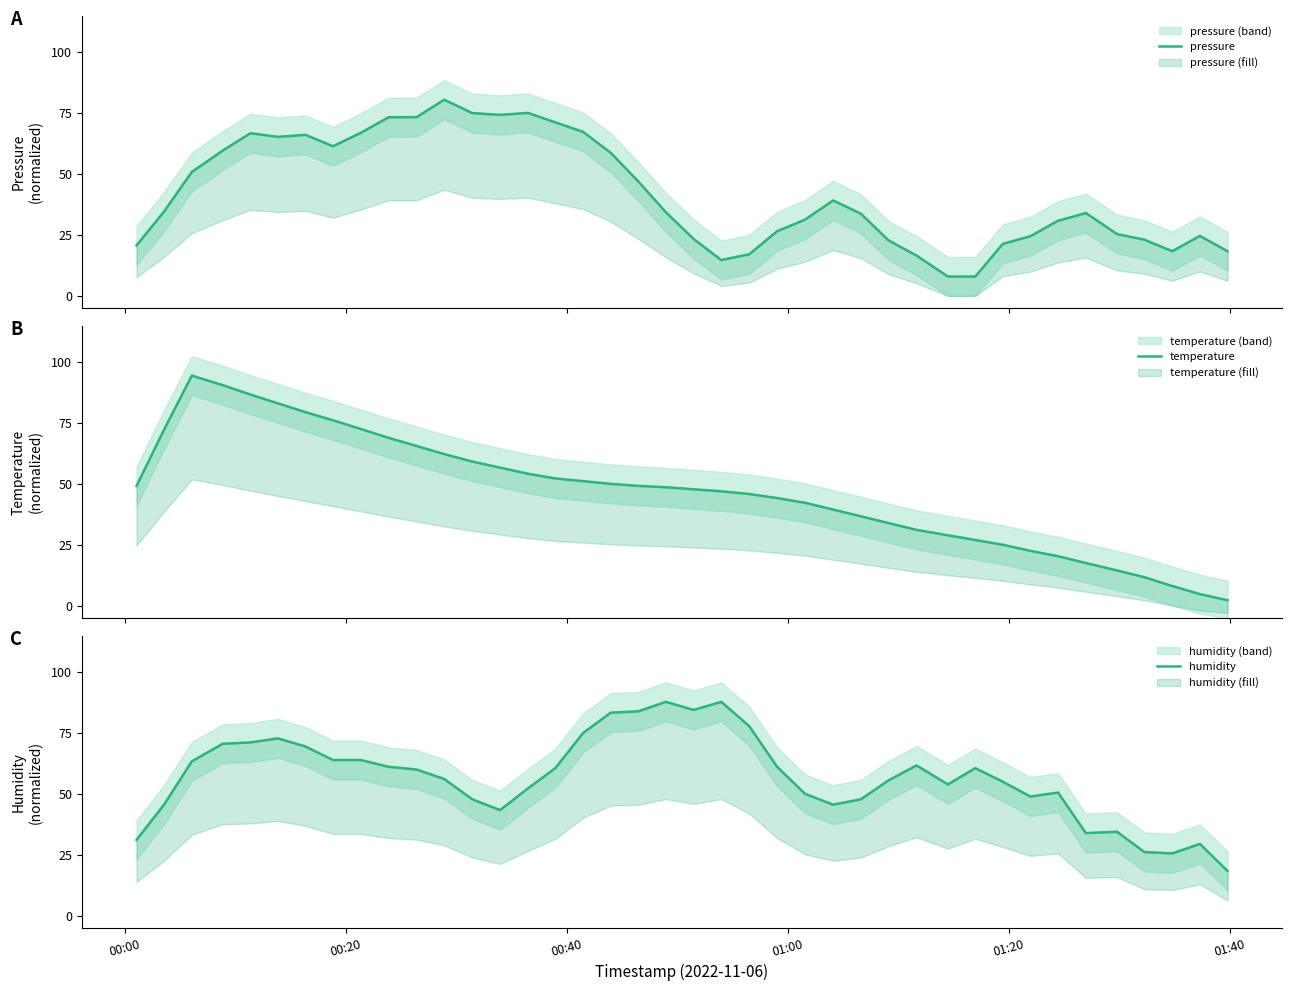

What position from the left is 00:20?

2